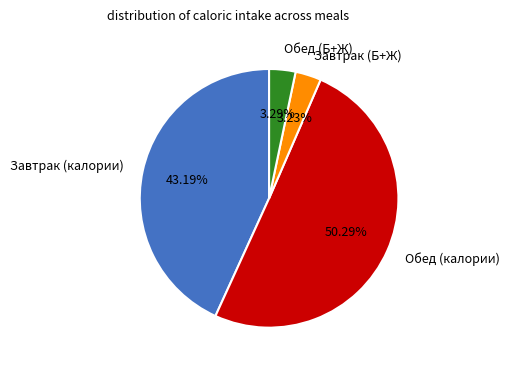

What is the largest slice in the pie chart?

Обед (калории)